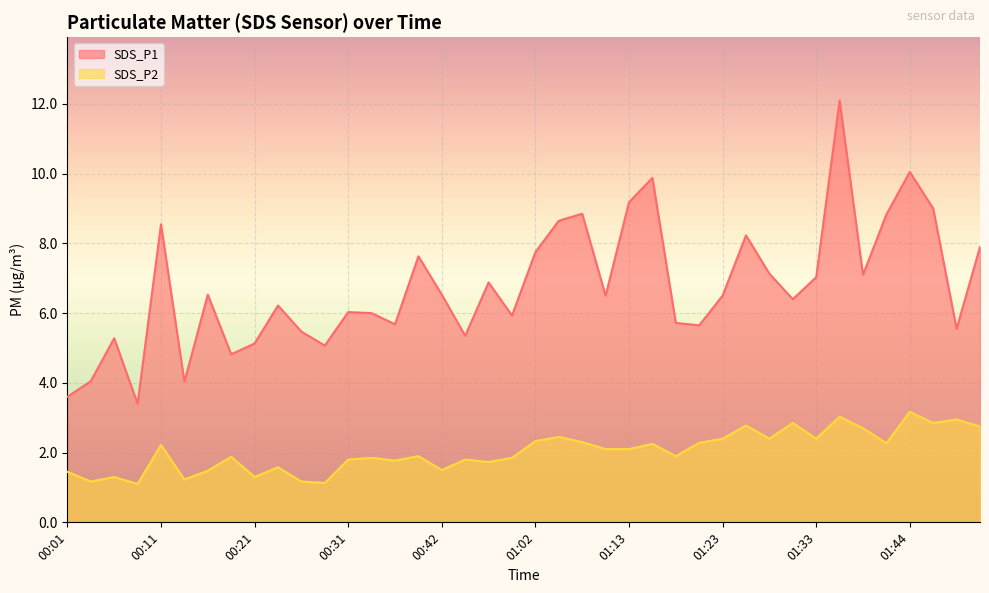

What are all the series names shown in the legend?

SDS_P1, SDS_P2